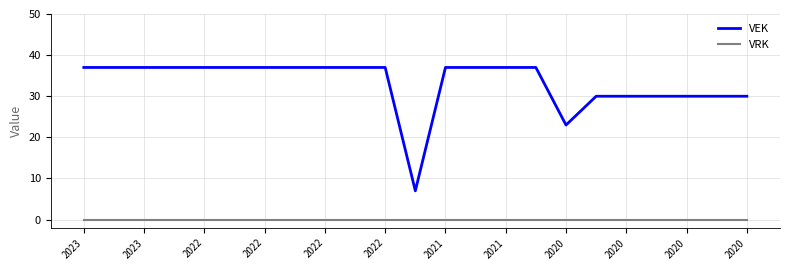

Which series has the widest spread of values?

VEK